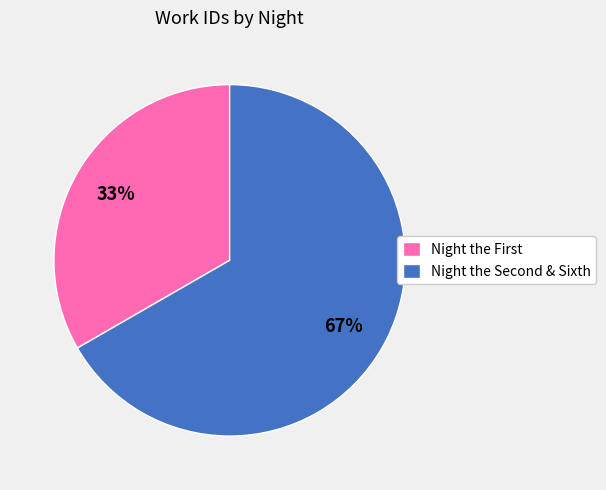

Which category has the biggest portion of the pie?

Night the Second & Sixth